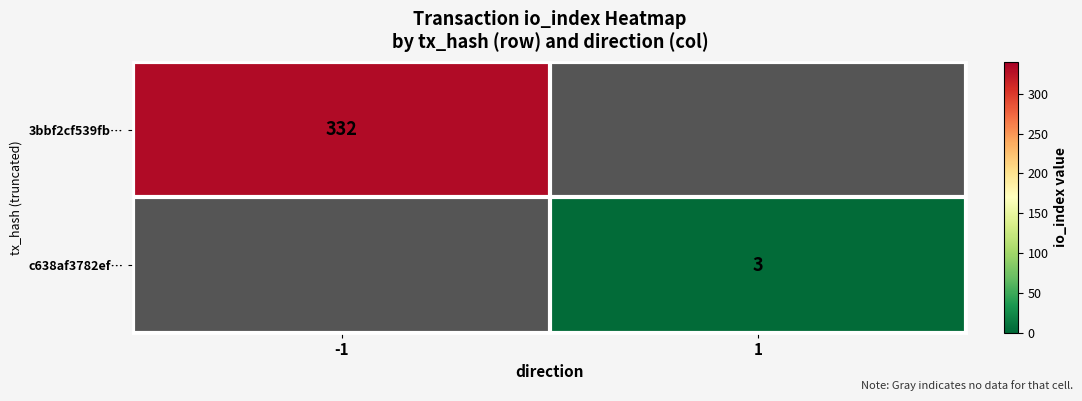

Is it true that 3bbf2cf539fb… equals 191 at -1?

False